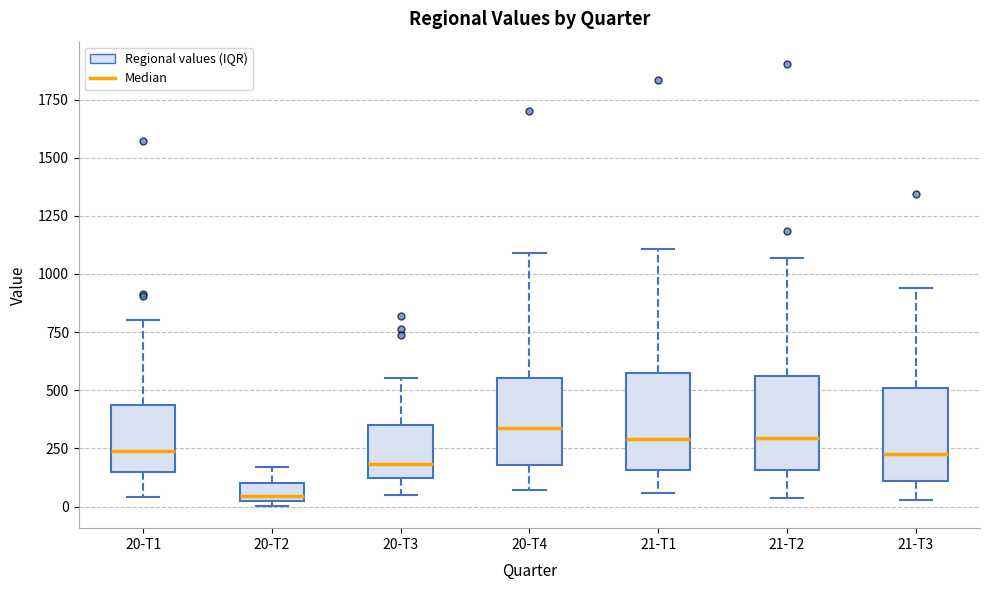

Reading left to right, read every box against the y-axis: the position of its median line, the range the box covers, and the ends of its whiskers. The values are not printed on the chart, so give them approximately, as read against the axis.

20-T1: median 250, box 150 to 450, whiskers 50 to 800
20-T2: median 50, box 0 to 100, whiskers 0 (just below the box's lower edge) to 150
20-T3: median 200, box 100 to 350, whiskers 50 to 550
20-T4: median 350, box 200 to 550, whiskers 50 to 1100
21-T1: median 300, box 150 to 600, whiskers 50 to 1100
21-T2: median 300, box 150 to 550, whiskers 50 to 1050
21-T3: median 250, box 100 to 500, whiskers 50 to 950